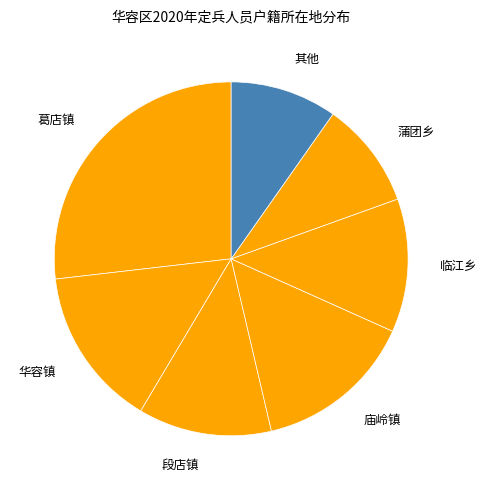

Count the number of slices in the pie.

7